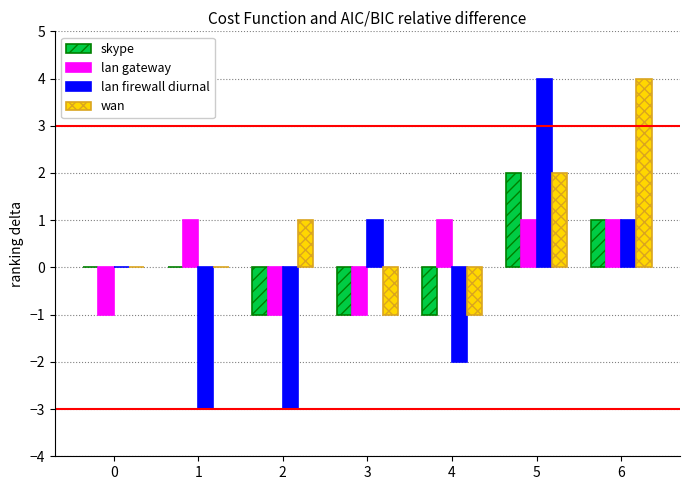

The value of skype at 3 is -2. True or false?

False